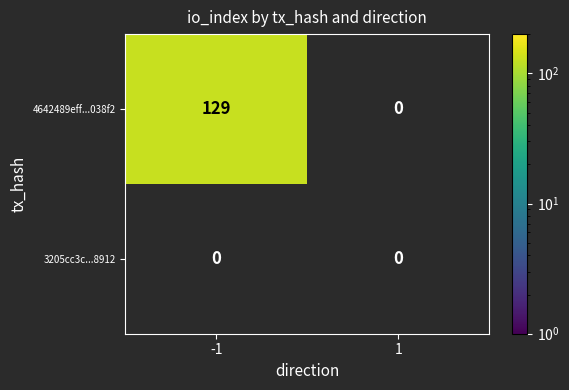

Reading right to left, extract all data points from this chart.

4642489eff879da8f5494e1a11053e133c038f2: 0	129
3205cc3c53cc62027e04174e080696145f18912: 0	0